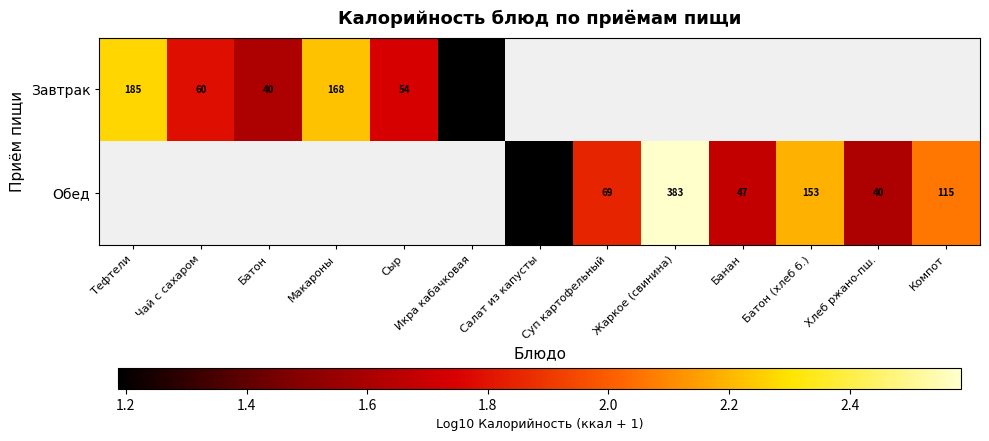

The value of Обед at Банан is 1.7. True or false?

True